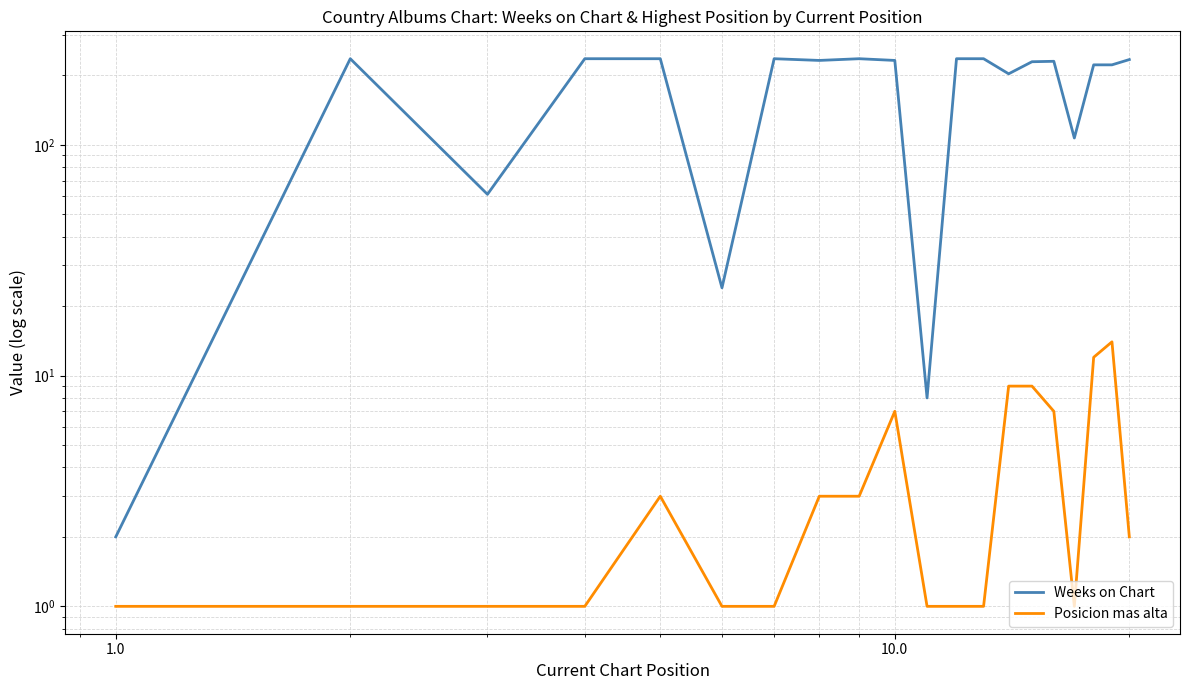

What is the smallest value displayed?

1